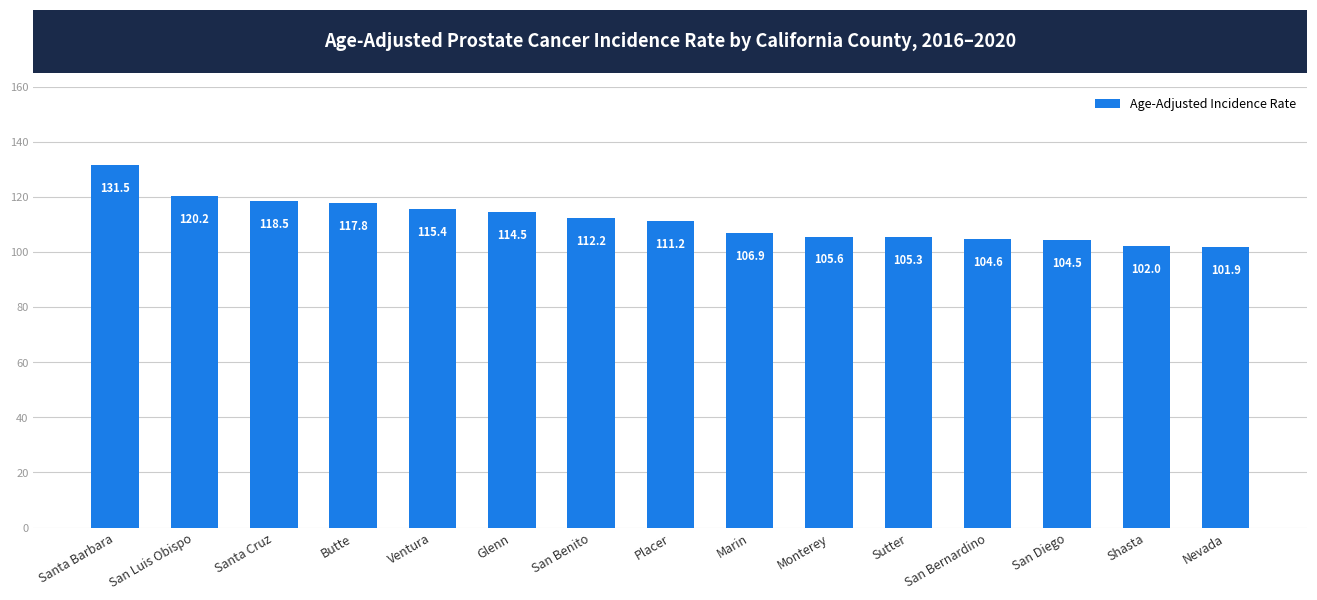

Between Shasta and San Benito, which is larger?

San Benito